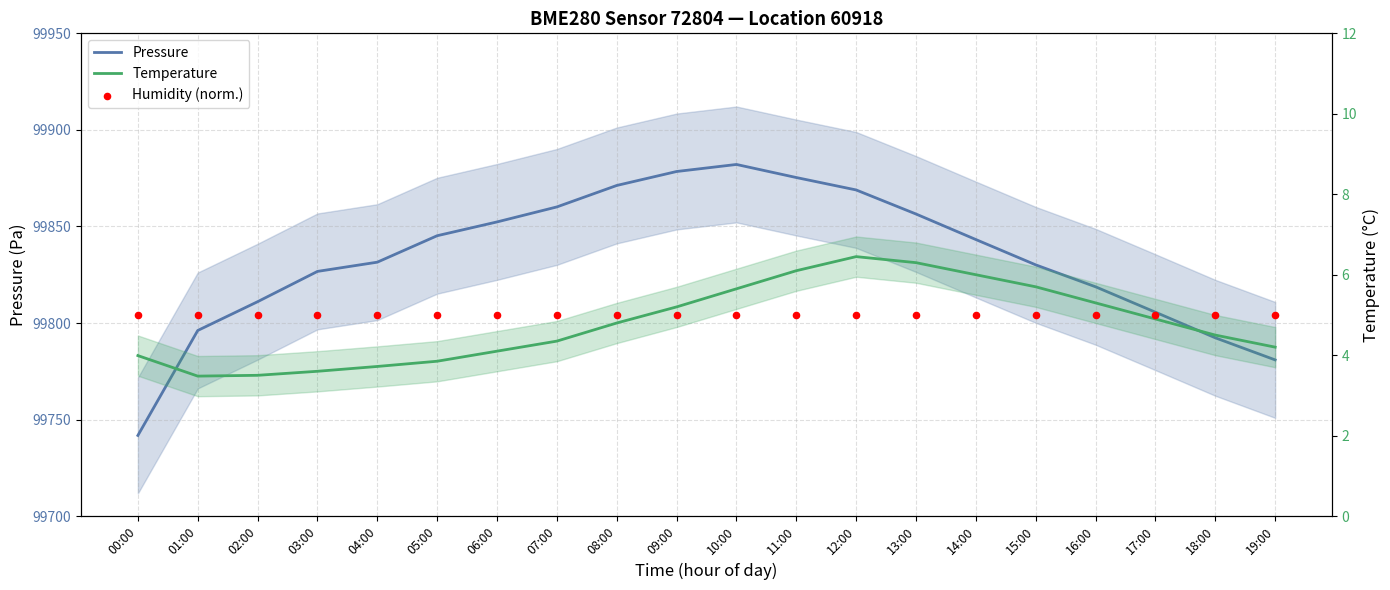

Which series has the largest total across all categories?

Pressure